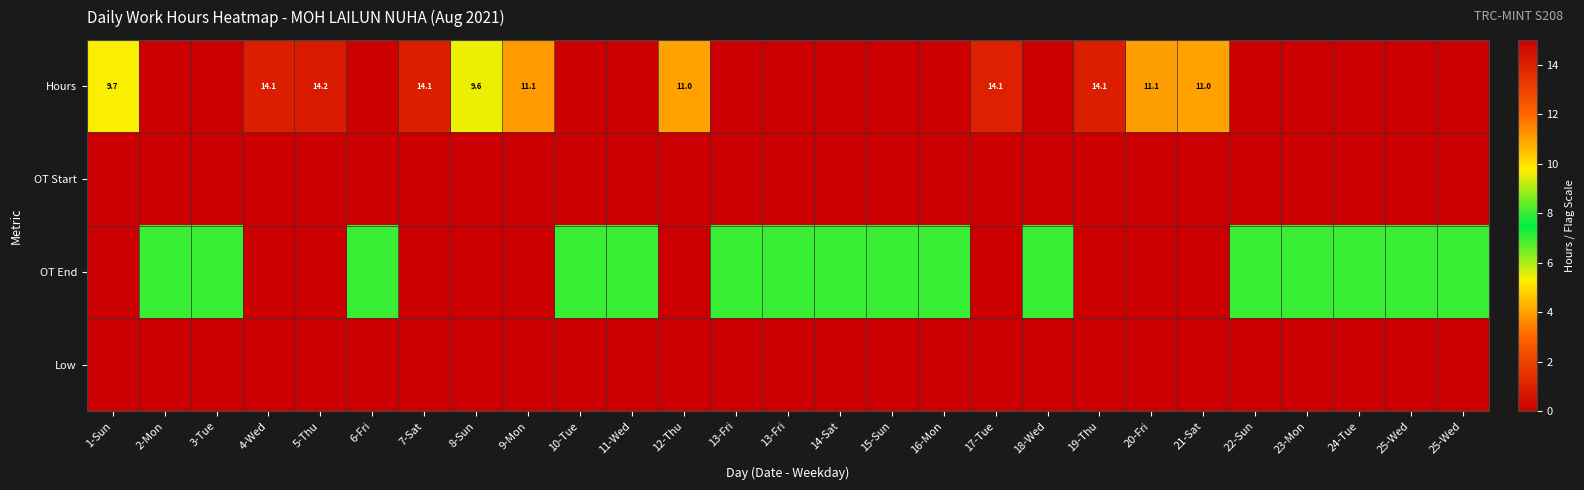

What is the difference between the highest and lowest values at 11-Wed?

7.0